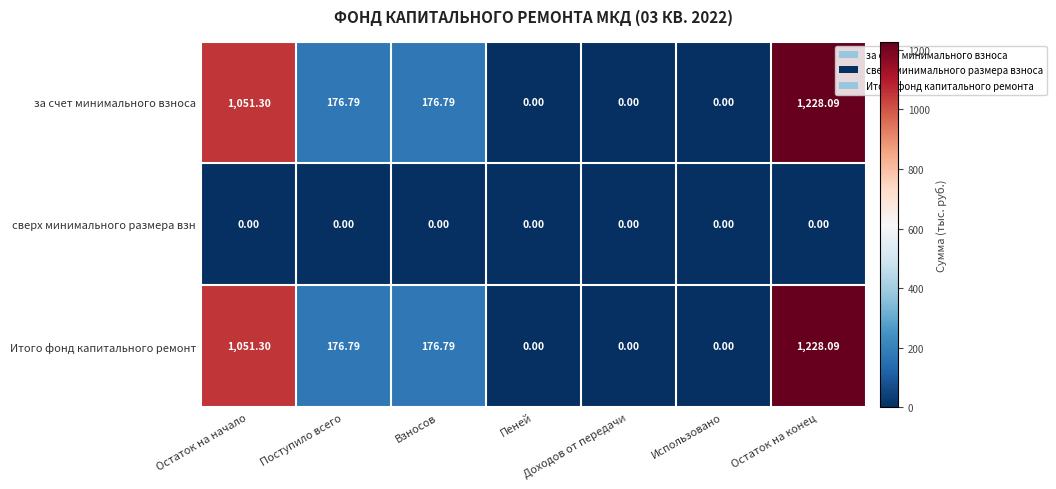

How many distinct data groups are displayed?

3